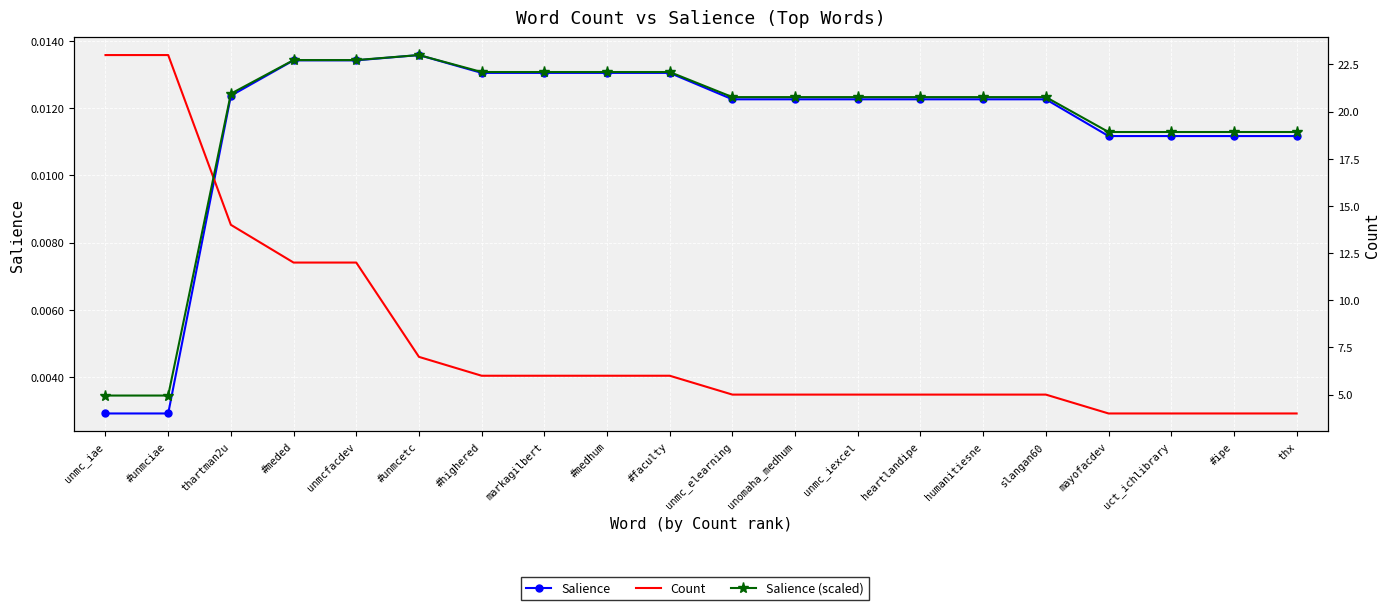

The Salience series shows 0.0 at unmcfacdev. True or false?

False